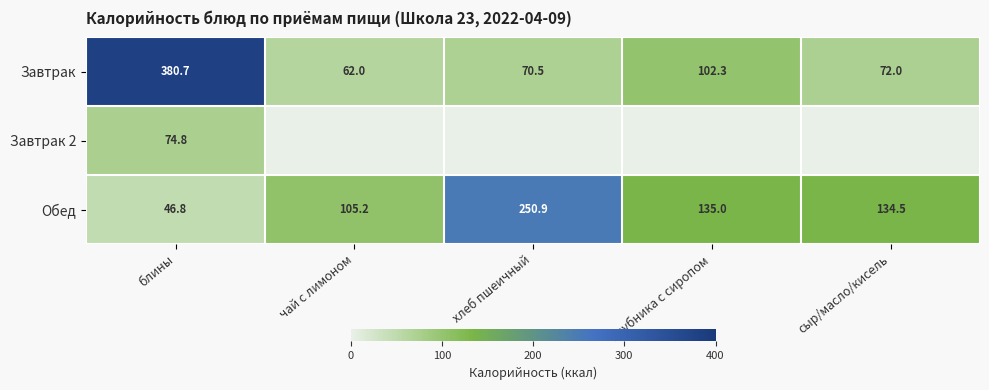

What is the sum of the Завтрак values at сыр/масло/кисель and хлеб пшеичный?

142.5